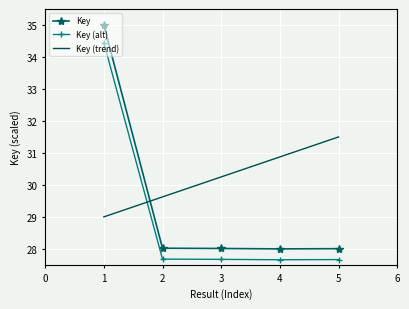

Which series changed the most between 1 and 2?

Key